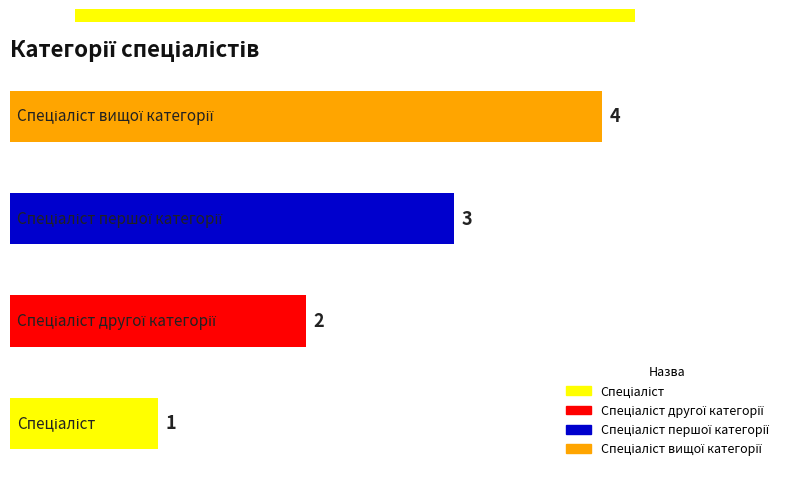

What is the greatest value displayed?

4